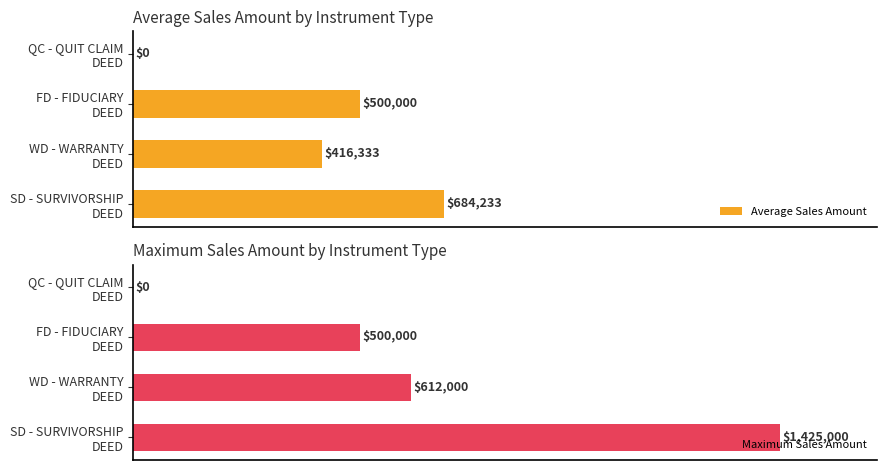

How many bars are there in each group?

2